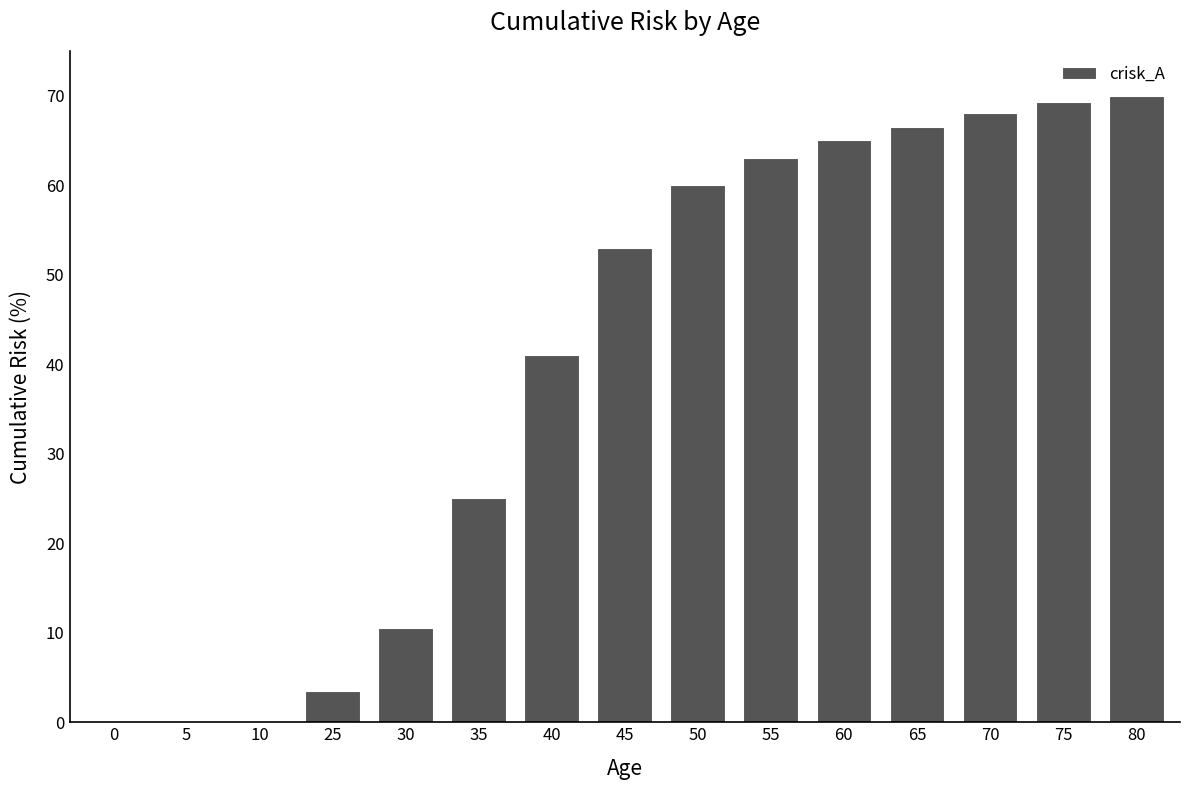

Where is the data nearest to the value 35?

40